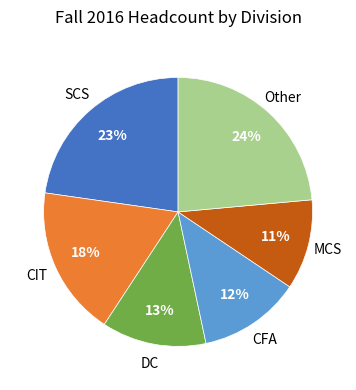

To the nearest percent, what is the average slice percentage?

17%